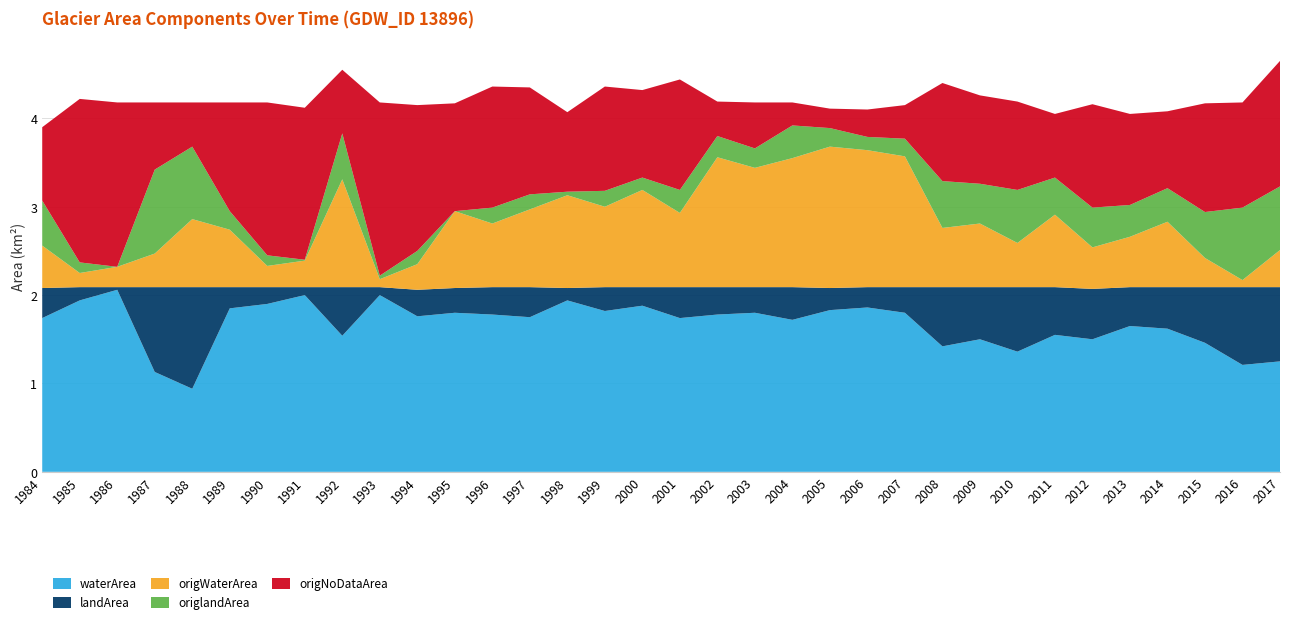

Reading right to left, transcribe all the data shown in this chart.

waterArea: 1.2	1.2	1.5	1.6	1.6	1.5	1.6	1.4	1.5	1.4	1.8	1.9	1.8	1.7	1.8	1.8	1.7	1.9	1.8	1.9	1.8	1.8	1.8	1.8	2.0	1.5	2.0	1.9	1.9	0.9	1.1	2.1	1.9	1.7
landArea: 0.8	0.9	0.6	0.5	0.4	0.6	0.5	0.7	0.6	0.7	0.3	0.2	0.2	0.4	0.3	0.3	0.3	0.2	0.3	0.1	0.3	0.3	0.3	0.3	0.1	0.6	0.1	0.2	0.2	1.1	1.0	0.0	0.1	0.3
origWaterArea: 0.4	0.1	0.3	0.7	0.6	0.5	0.8	0.5	0.7	0.7	1.5	1.6	1.6	1.5	1.4	1.5	0.8	1.1	0.9	1.1	0.9	0.7	0.9	0.3	0.1	1.2	0.3	0.2	0.7	0.8	0.4	0.2	0.2	0.5
origlandArea: 0.7	0.8	0.5	0.4	0.4	0.5	0.4	0.6	0.5	0.5	0.2	0.1	0.2	0.4	0.2	0.2	0.3	0.1	0.2	0.0	0.2	0.2	0.0	0.1	0.0	0.5	0.0	0.1	0.2	0.8	0.9	0.0	0.1	0.5
origNoDataArea: 1.4	1.2	1.2	0.9	1.0	1.2	0.7	1.0	1.0	1.1	0.4	0.3	0.2	0.3	0.5	0.4	1.2	1.0	1.2	0.9	1.2	1.4	1.2	1.6	2.0	0.7	1.7	1.7	1.2	0.5	0.8	1.9	1.9	0.8